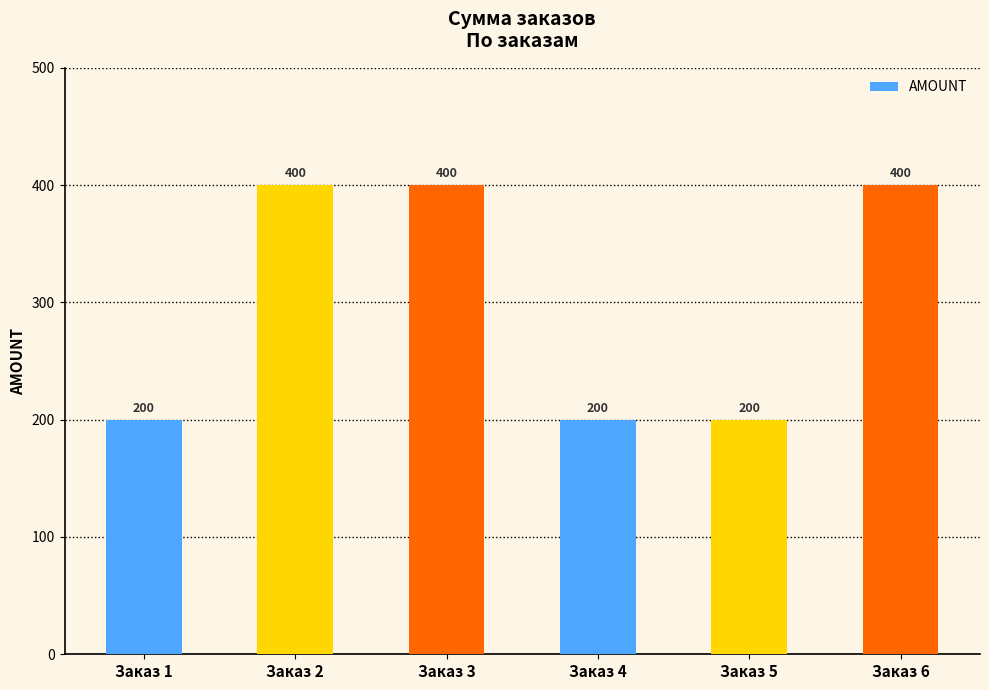

What is the minimum value shown in the chart?

200